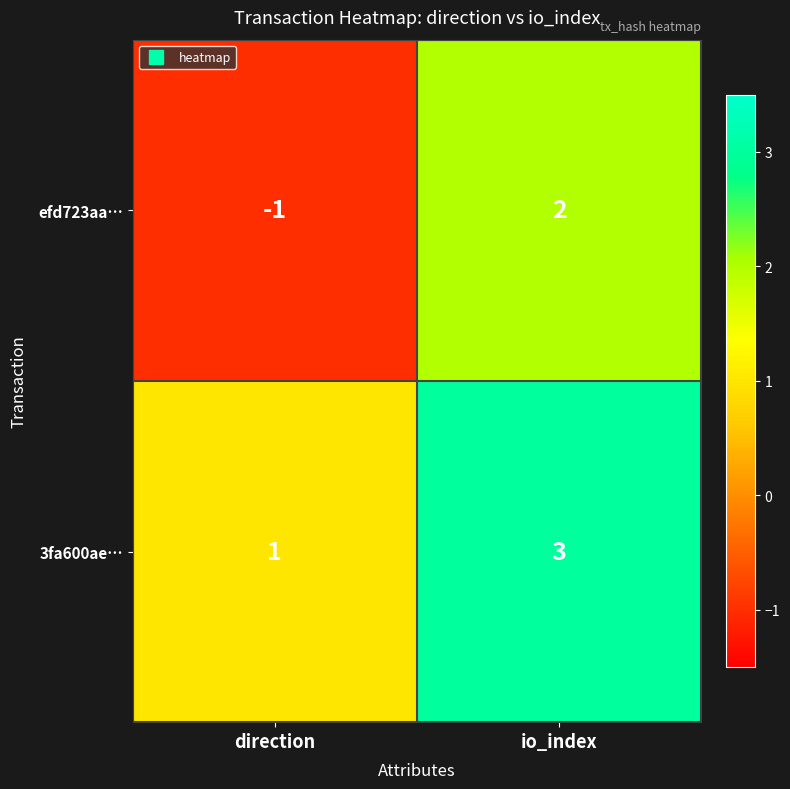

Where is efd723aa… nearest to the value 0?

direction